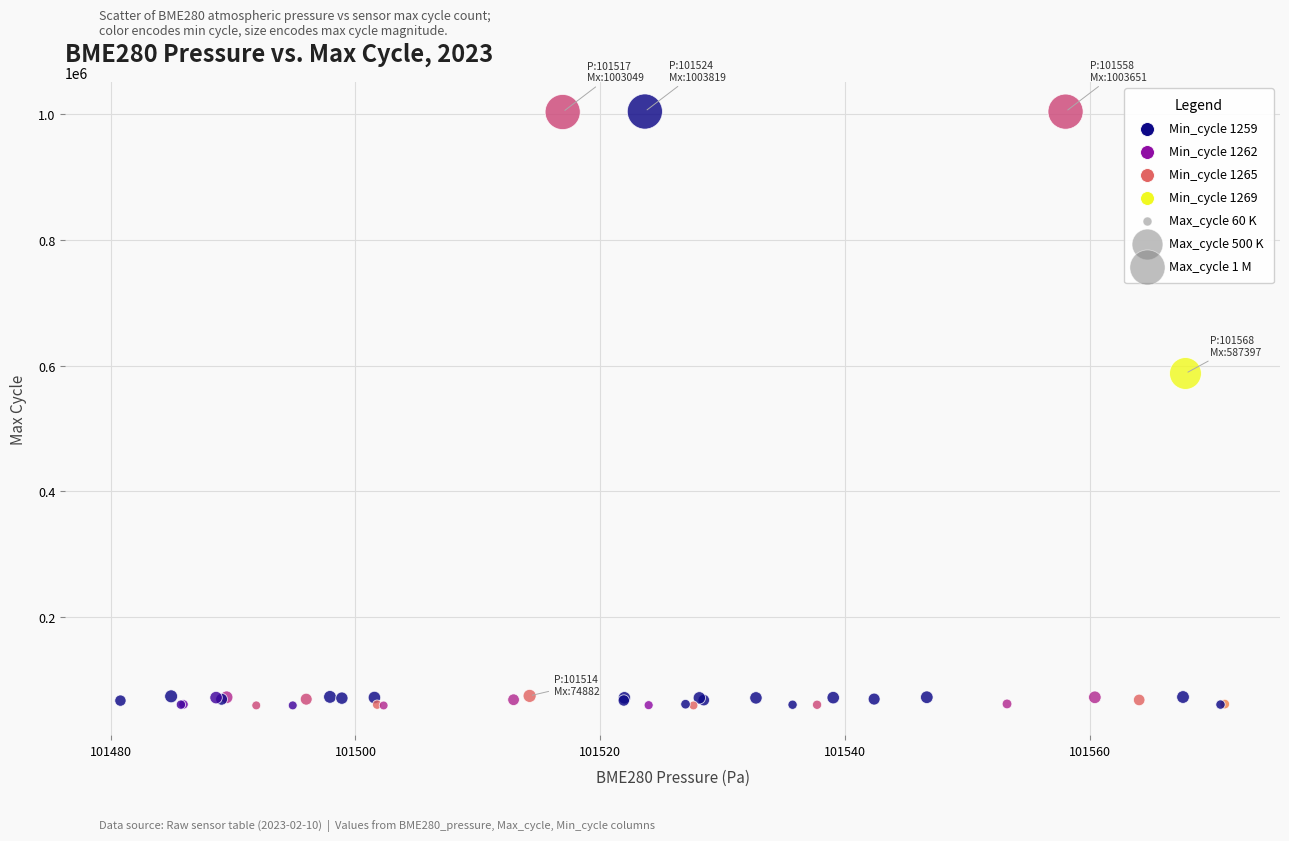

What Y value in the scatter plot is closest to 531729?

587397